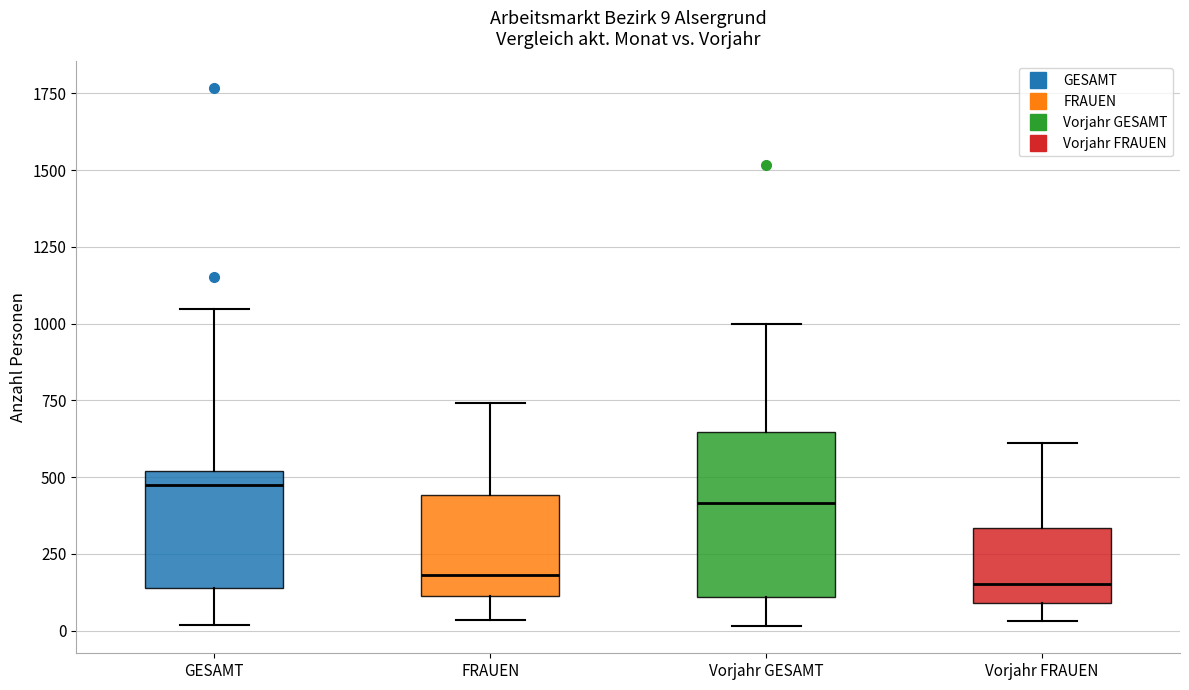

Which box is the tallest, from its lower edge to its upper edge?

Vorjahr GESAMT